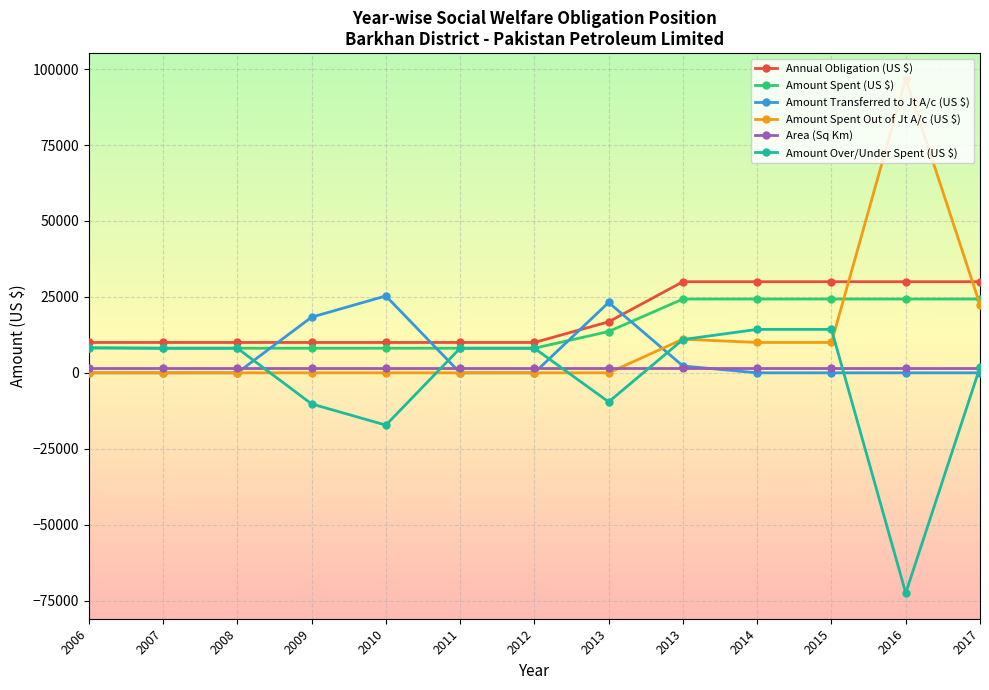

What is the value of the Amount Spent (US $) point at the 11th from the left?

24300.0